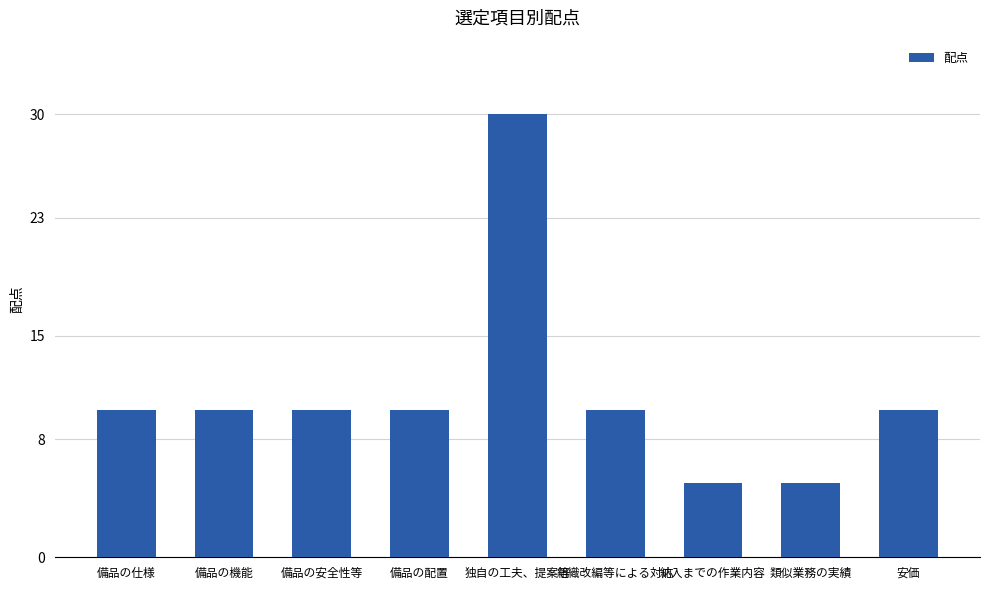

What is the label of the 8th bar from the right?

備品の機能